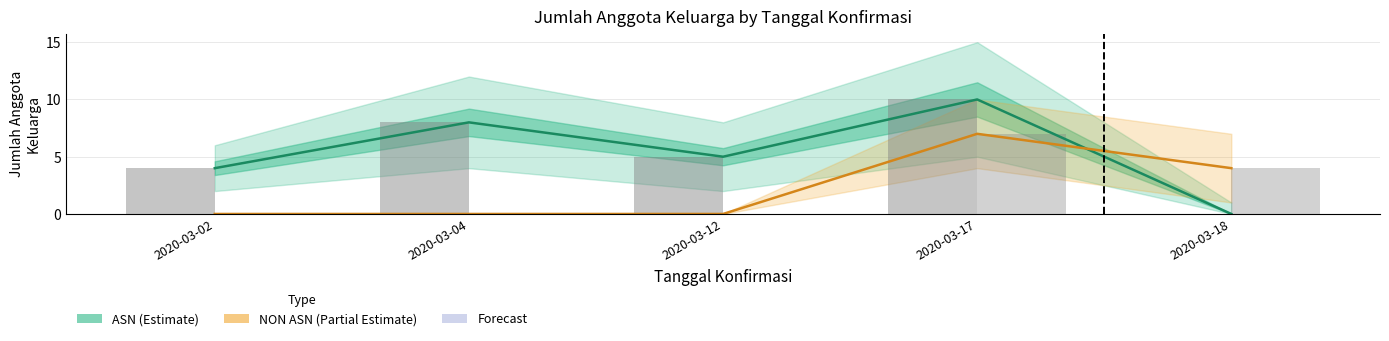

Count the number of data series in this chart.

2